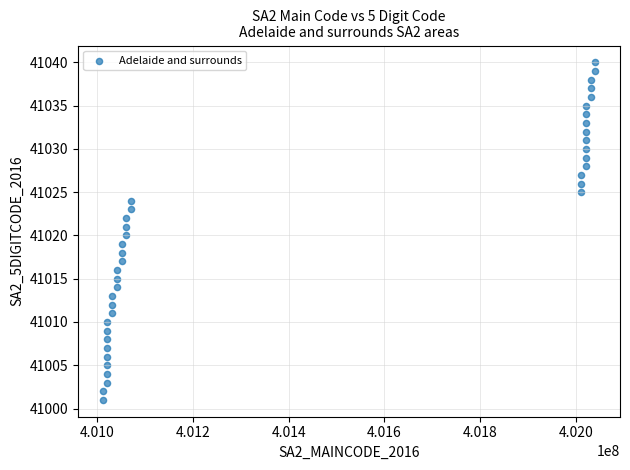

What is the range of X values (max minus min)?

1030039